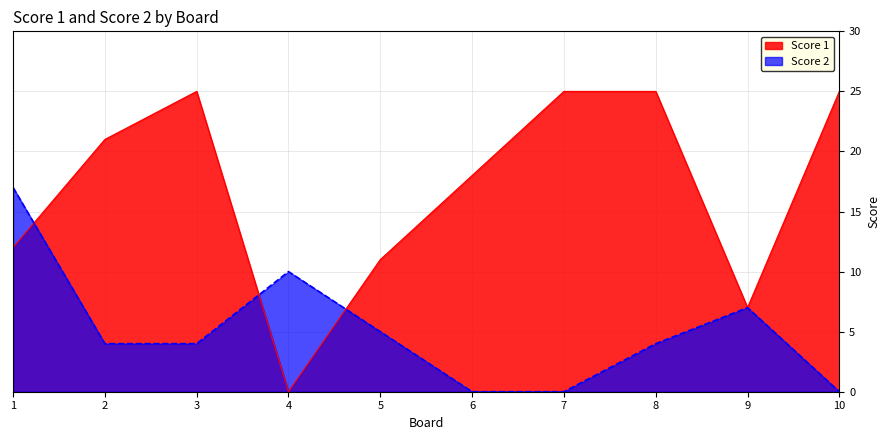

Which series has the largest total across all categories?

Score 1